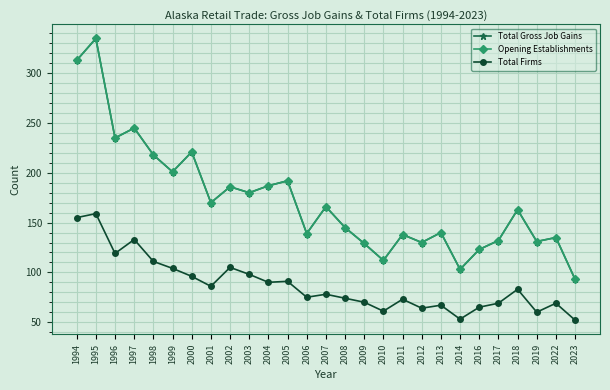

Is this an area chart (filled region under the line)?

No